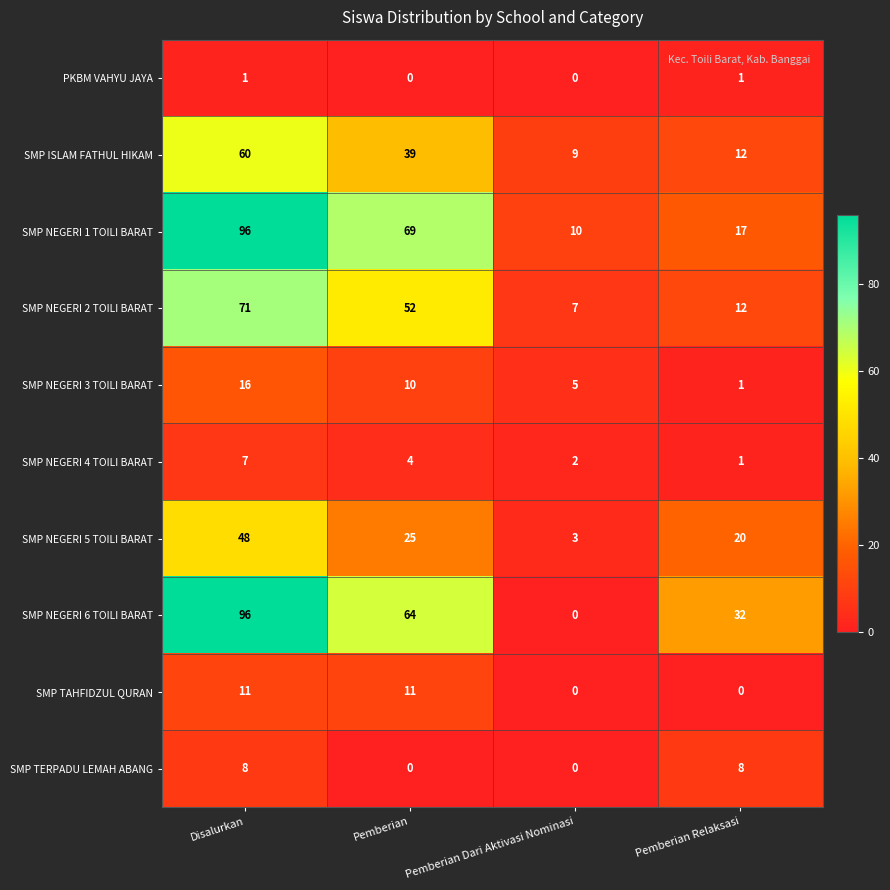

Rank the categories by SMP NEGERI 3 TOILI BARAT value from lowest to highest.

Pemberian Relaksasi, Pemberian Dari Aktivasi Nominasi, Pemberian, Disalurkan